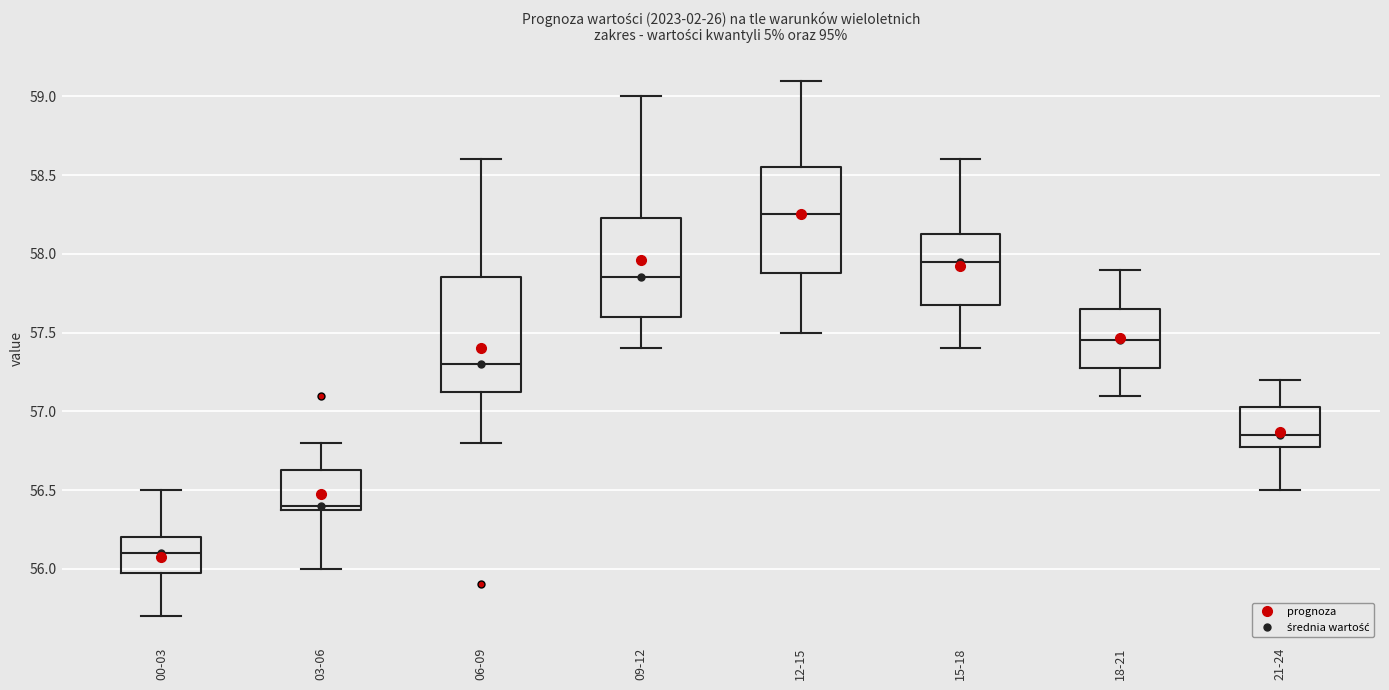

Which box's median line is the lowest?

00-03